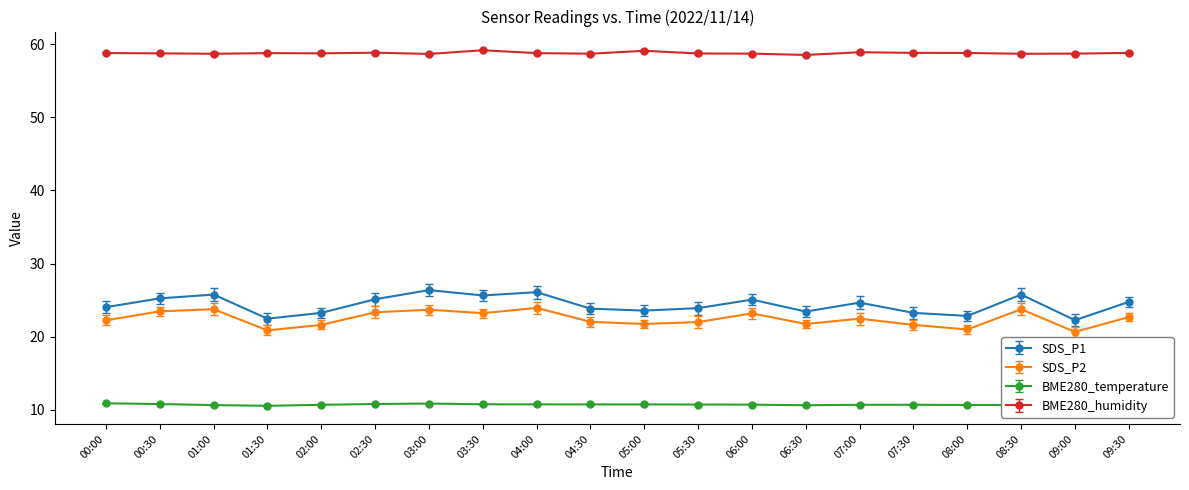

Which series has the largest range (max minus min)?

SDS_P1